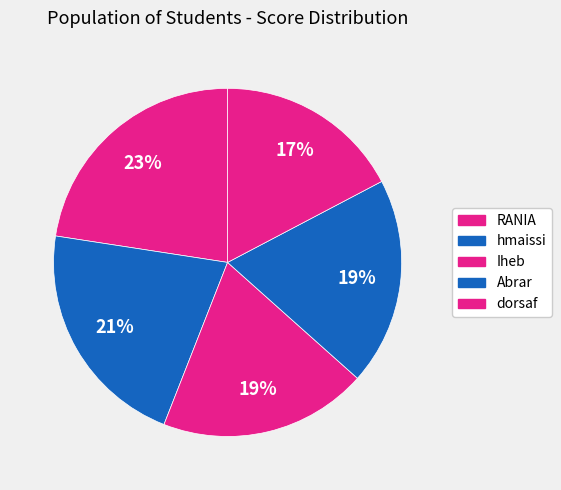

To the nearest percent, what is the average slice percentage?

20%